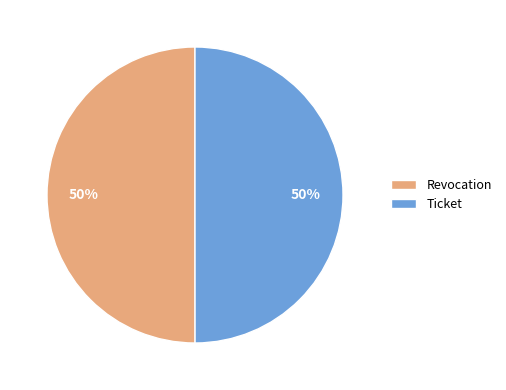

Is it true that Revocation is 61% of the pie?

False